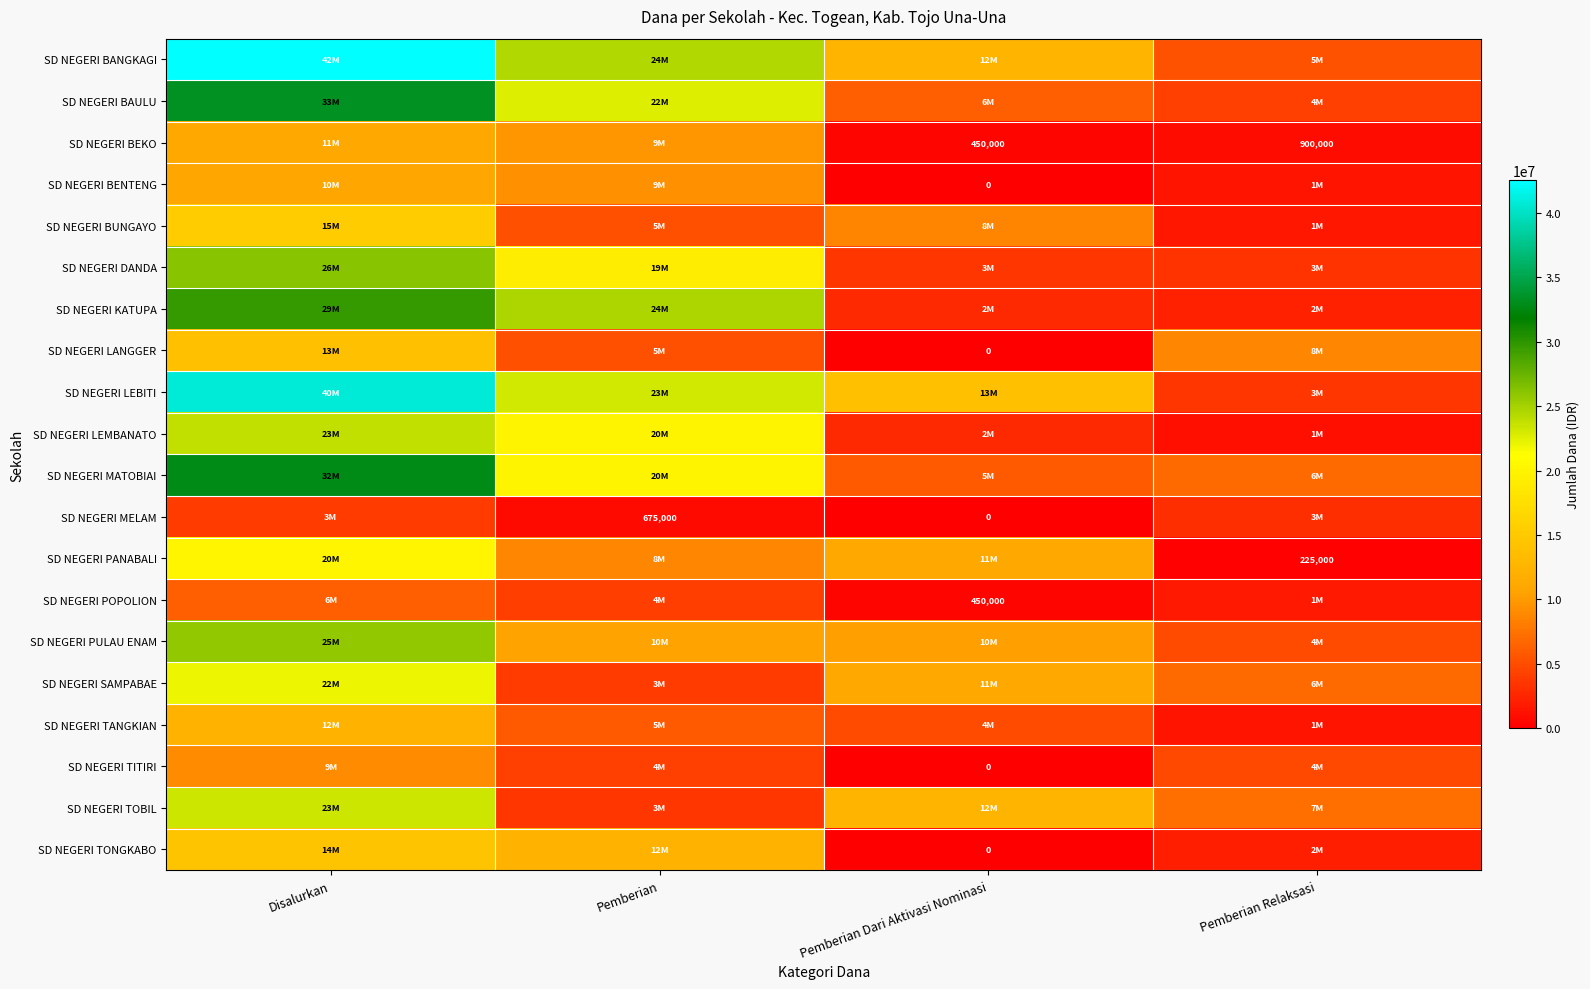

The value of SD NEGERI PANABALI at Pemberian is 14083713. True or false?

False